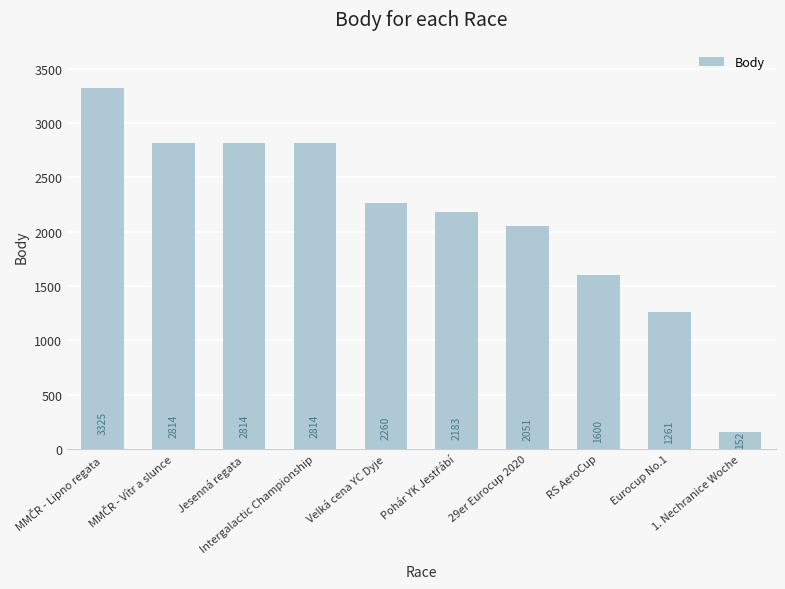

What is the sum of all values?

21274